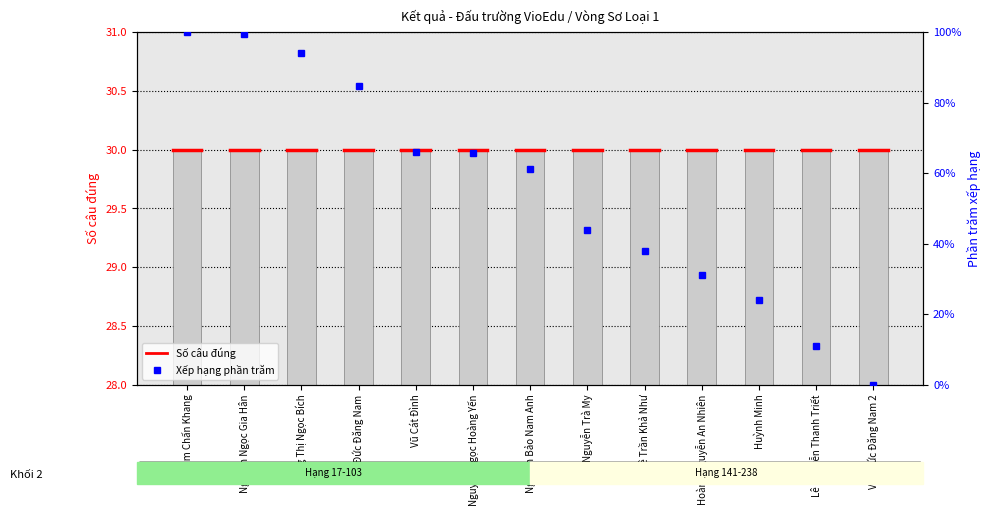

Between Mông Thị Ngọc Bích and Hoàng Nguyễn An Nhiên, which series saw the biggest shift?

Xếp hạng phần trăm